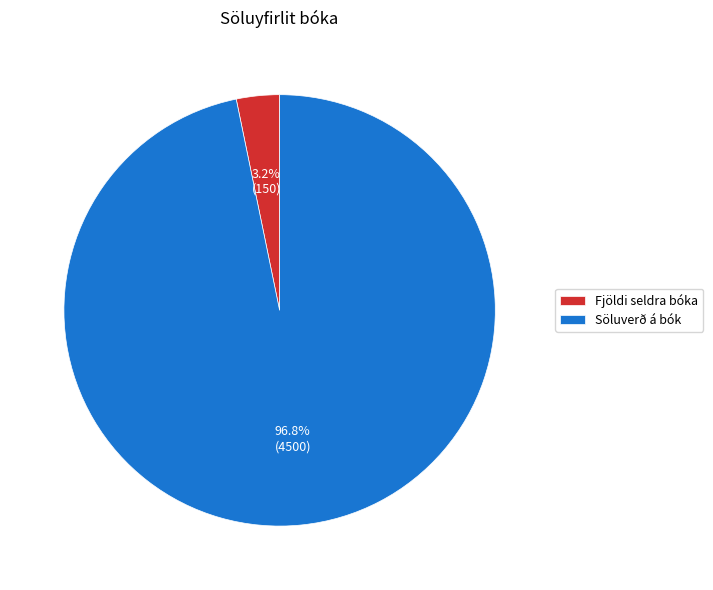

What is the total percentage of Söluverð á bók and Fjöldi seldra bóka?

100.0%